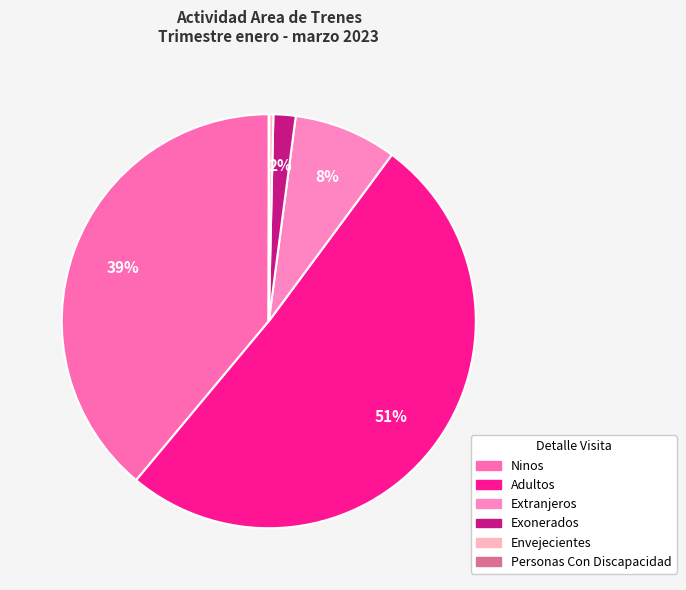

Is the sum of Extranjeros and Exonerados greater than half?

No